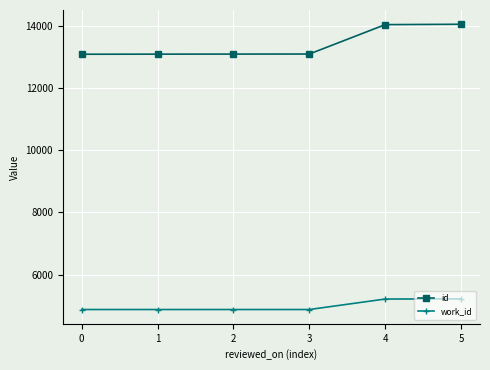

What is the total value across all series at 1?

17960